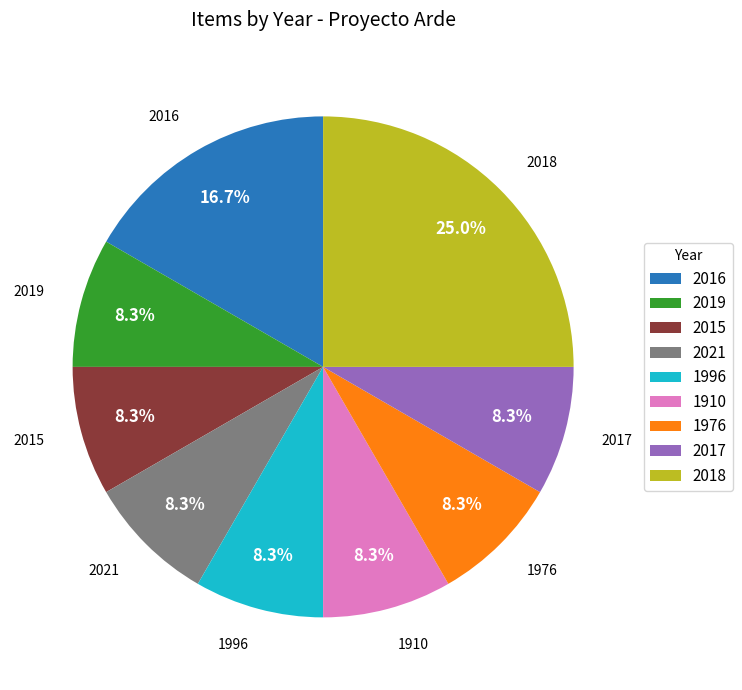

Which has a higher value, 2018 or 2016?

2018